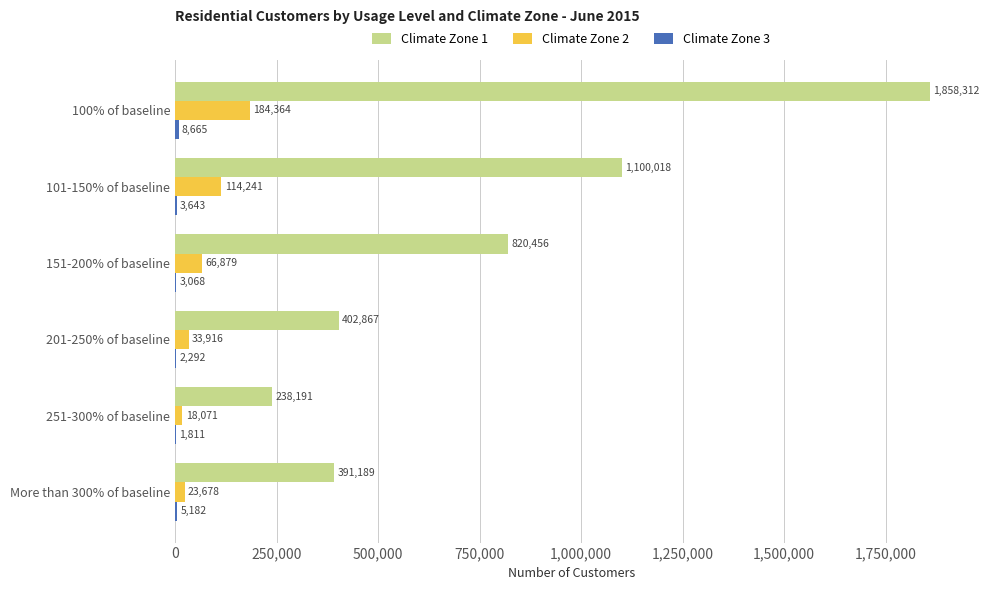

Which series has the largest total across all categories?

Climate Zone 1